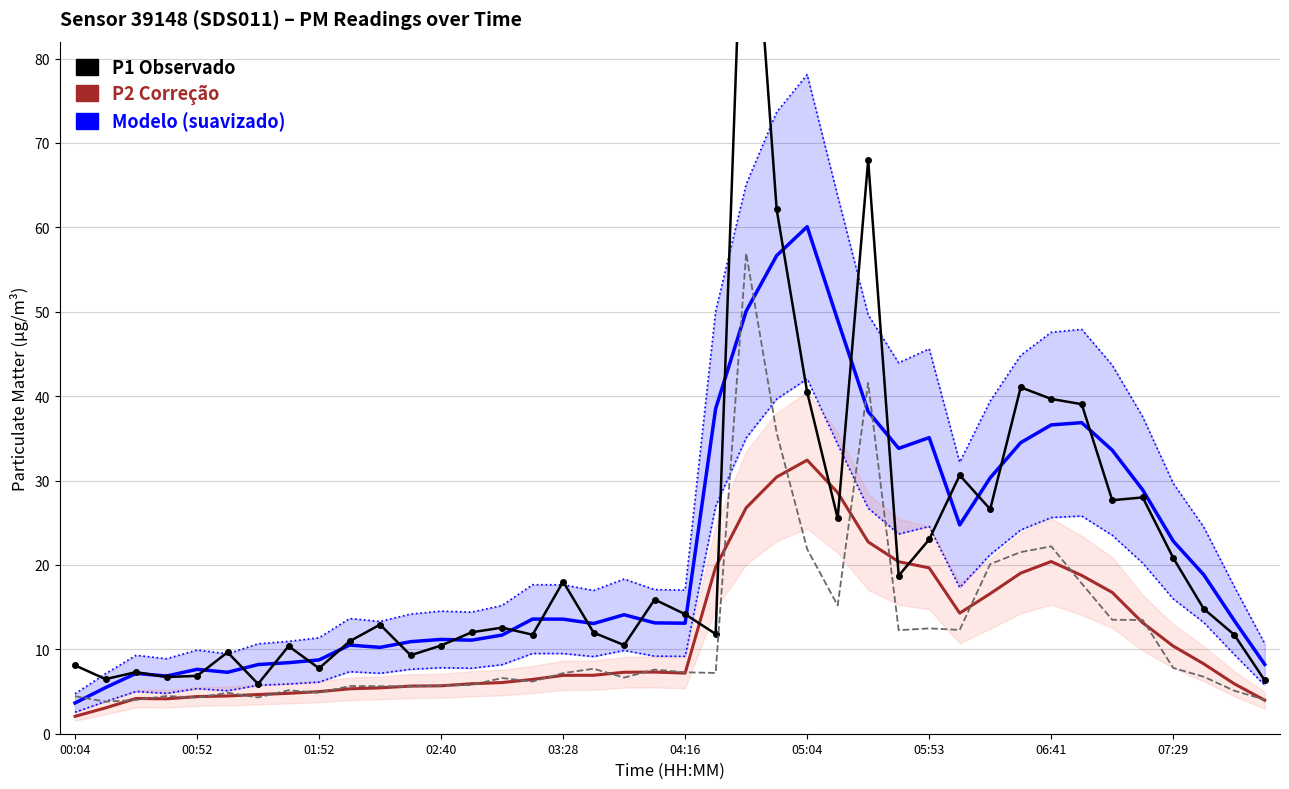

Reading left to right, transcribe all the data shown in this chart.

P1 (smoothed): 3.6	5.5	7.1	6.8	7.6	7.3	8.2	8.4	8.7	10.5	10.2	10.9	11.2	11.1	11.7	13.6	13.6	13.1	14.1	13.1	13.1	38.5	50.1	56.7	60.1	49.0	38.2	33.8	35.1	24.7	30.3	34.5	36.6	36.9	33.6	28.9	22.8	18.8	13.4	8.2
P2 (smoothed): 2.1	3.1	4.2	4.1	4.4	4.5	4.6	4.8	5.0	5.3	5.4	5.6	5.7	5.9	6.1	6.4	6.9	6.9	7.3	7.3	7.2	19.8	26.8	30.4	32.4	28.6	22.7	20.4	19.7	14.3	16.6	19.0	20.4	18.8	16.7	13.1	10.4	8.3	5.9	4.0
P1 (observed): 8.1	6.5	7.3	6.7	6.8	9.7	5.9	10.4	7.8	10.9	12.9	9.3	10.4	12.0	12.6	11.7	18.0	12.0	10.5	15.9	14.2	11.8	112.2	62.1	40.5	25.5	68.0	18.7	23.0	30.6	26.6	41.0	39.7	39.0	27.7	28.0	20.8	14.8	11.7	6.3
P2 (observed): 4.4	3.8	4.0	4.5	4.3	4.8	4.3	5.2	4.8	5.7	5.6	5.6	5.7	5.8	6.6	6.2	7.2	7.7	6.7	7.6	7.3	7.2	57.0	35.6	21.9	15.2	41.6	12.3	12.5	12.3	20.1	21.5	22.2	17.8	13.5	13.5	7.8	6.8	5.1	4.0